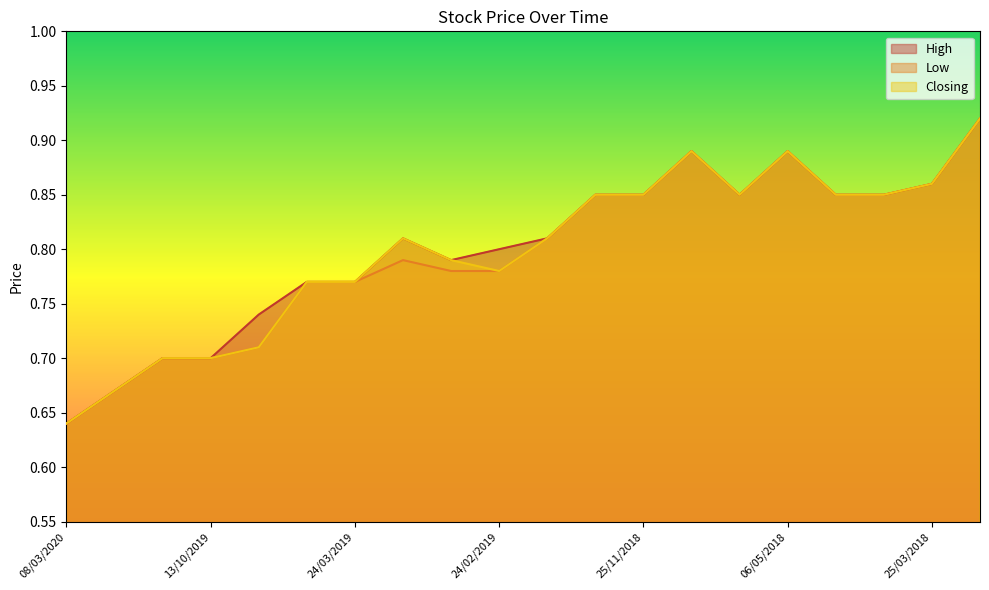

Read the Closing value at 24/03/2019.

0.8